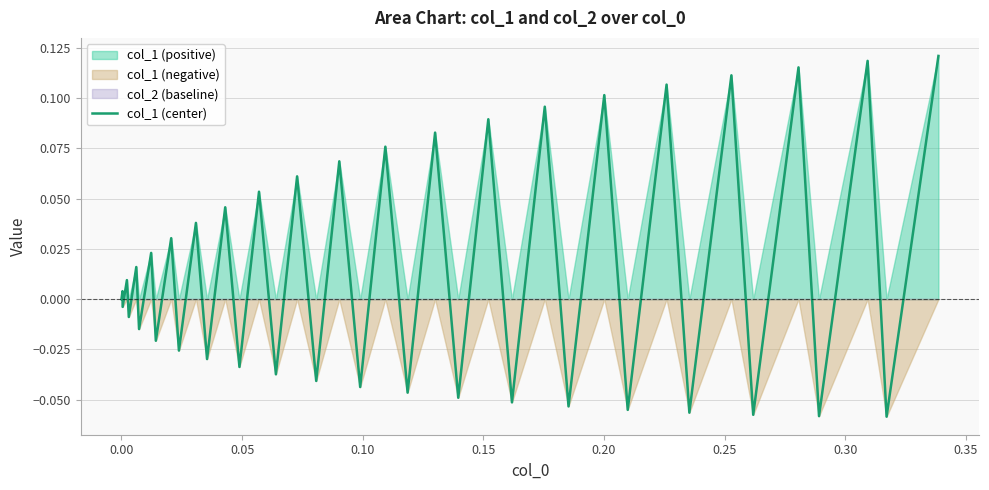

The value at 0.05 is -0.0. True or false?

True